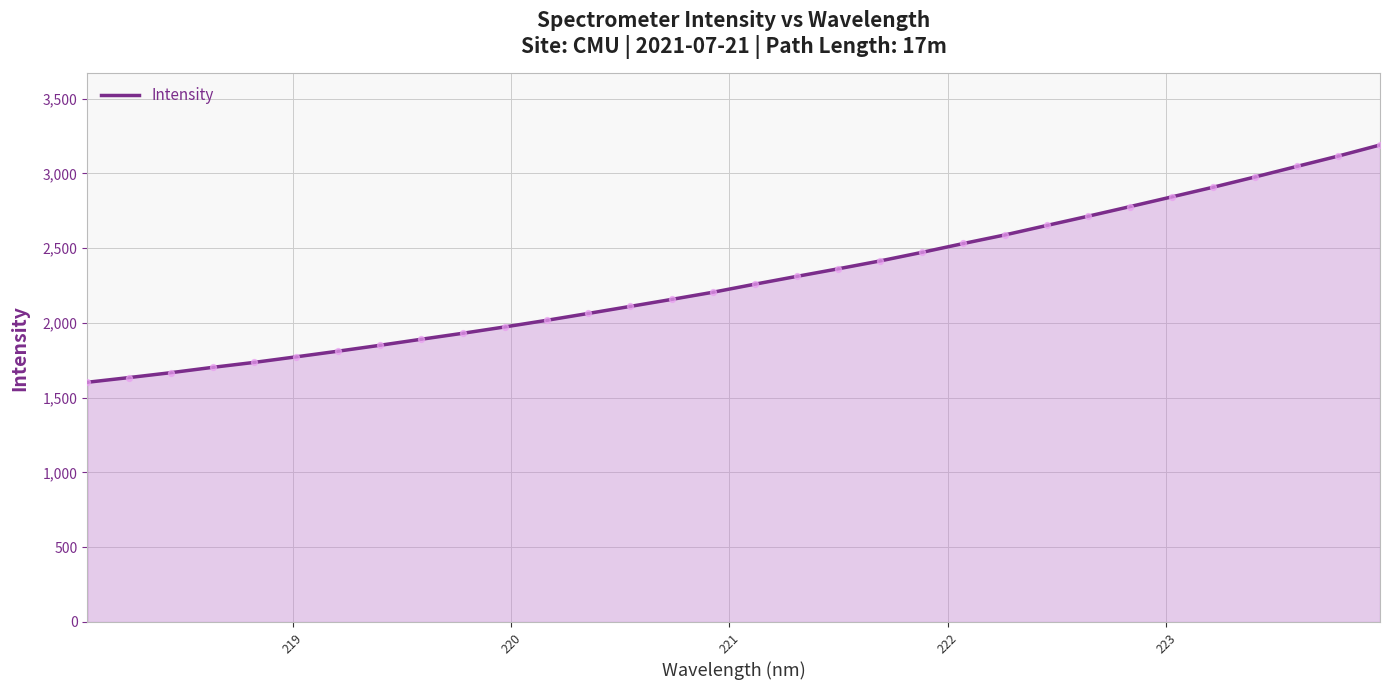

What is the minimum value shown in the chart?

1603.2